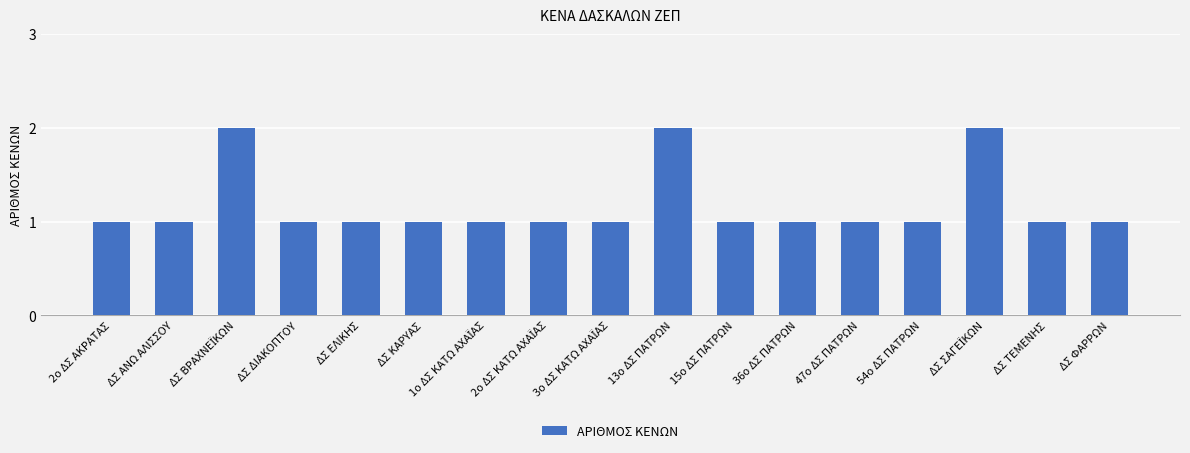

What is the value of the 8th bar from the left?

1